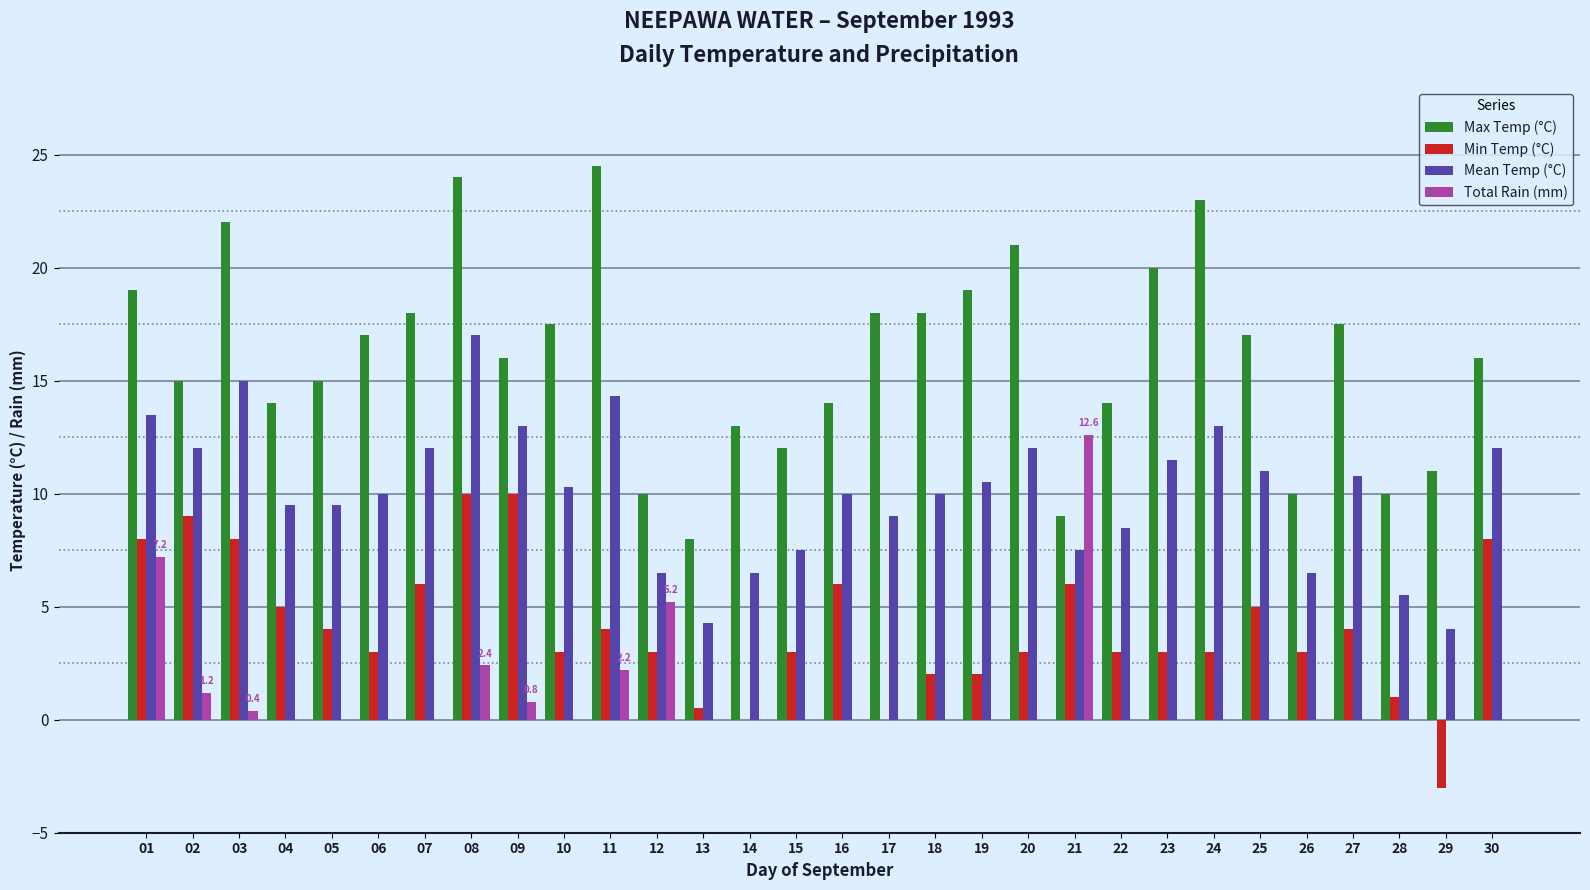

At which category does the chart reach its peak across all series?

11